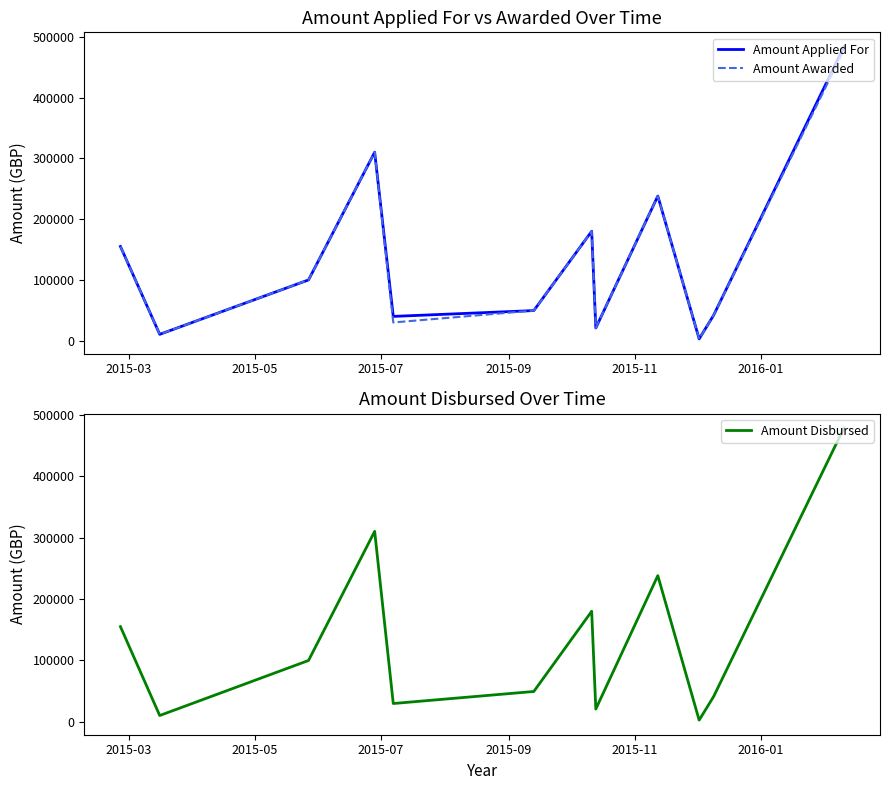

True or false: Amount Disbursed and Amount Awarded cross at least once.

False